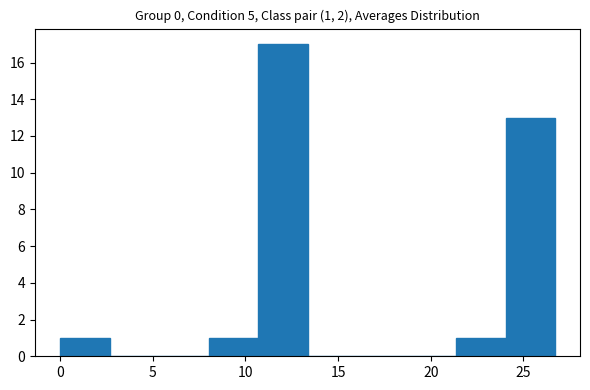

Over which range of the x-axis is the bar tallest?

10.5 to 13.5